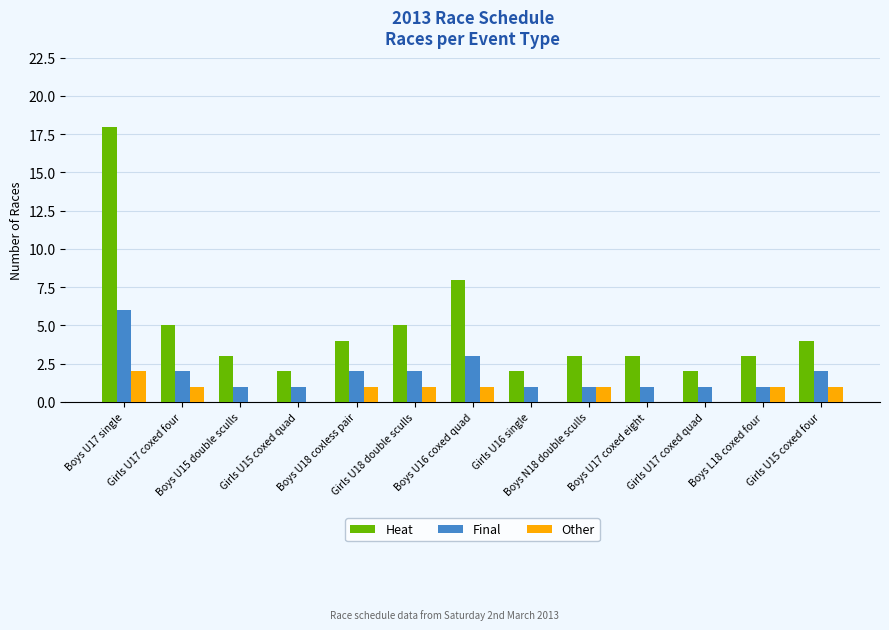

What is the greatest value displayed?

18